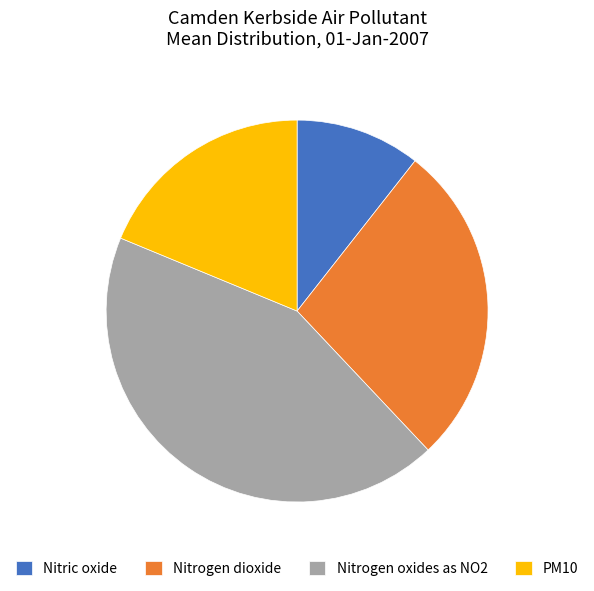

Is it true that PM10 is 6% of the pie?

False